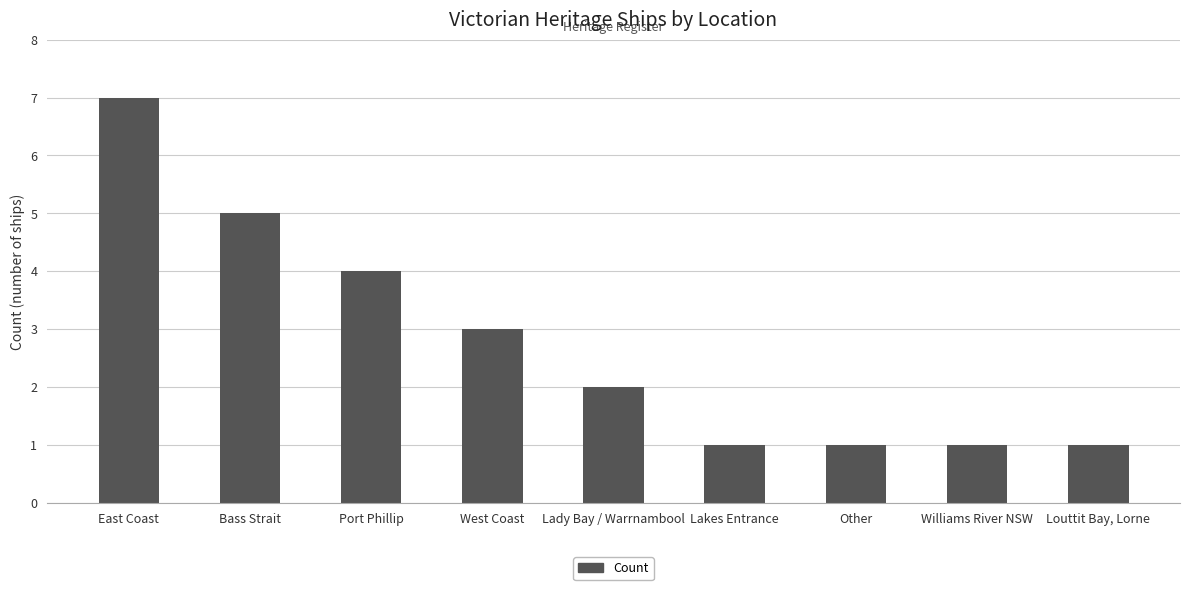

What position from the right is Other?

3